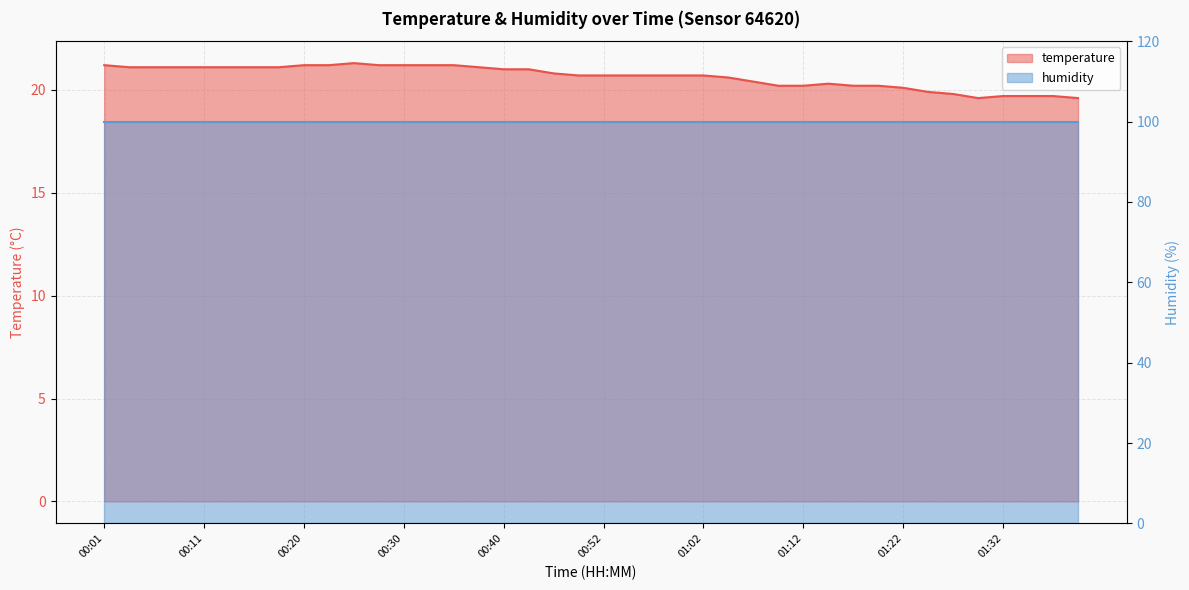

True or false: humidity line and temperature line intersect in this chart.

False